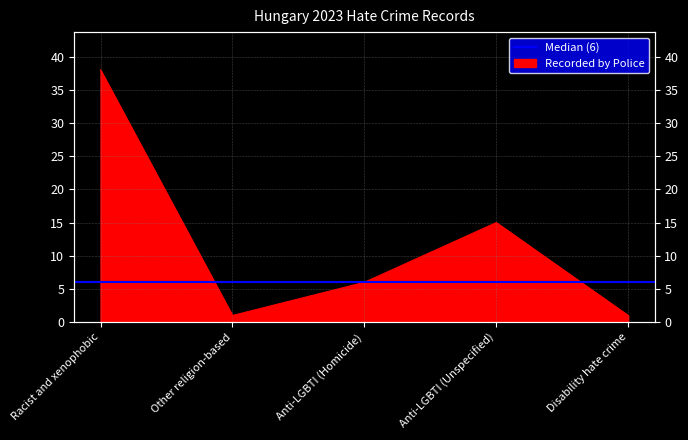

What is the label of the 1st point from the right?

Disability hate crime